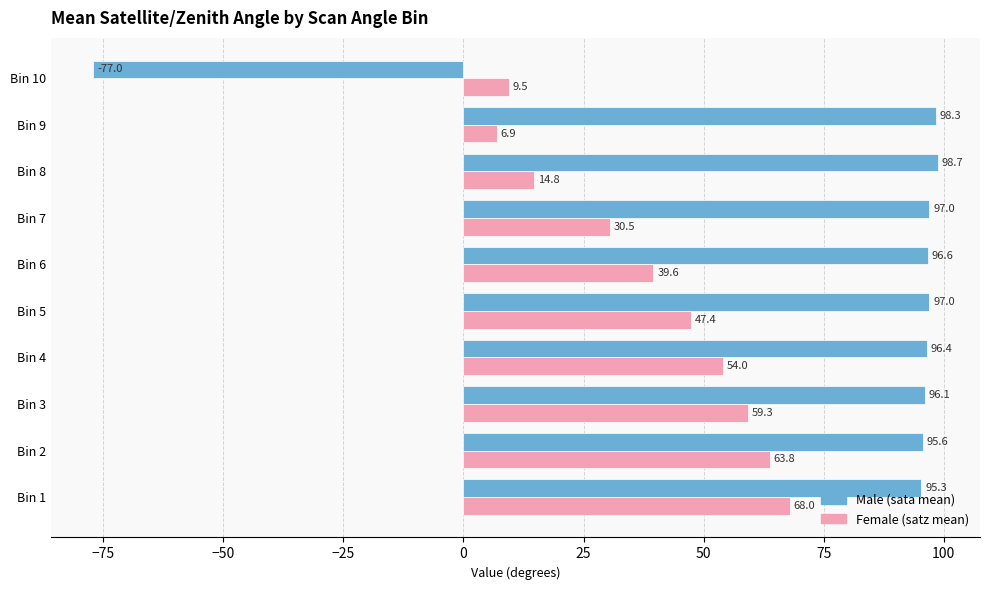

The value of Male (sata mean) at Bin 3 is 96.1. True or false?

True